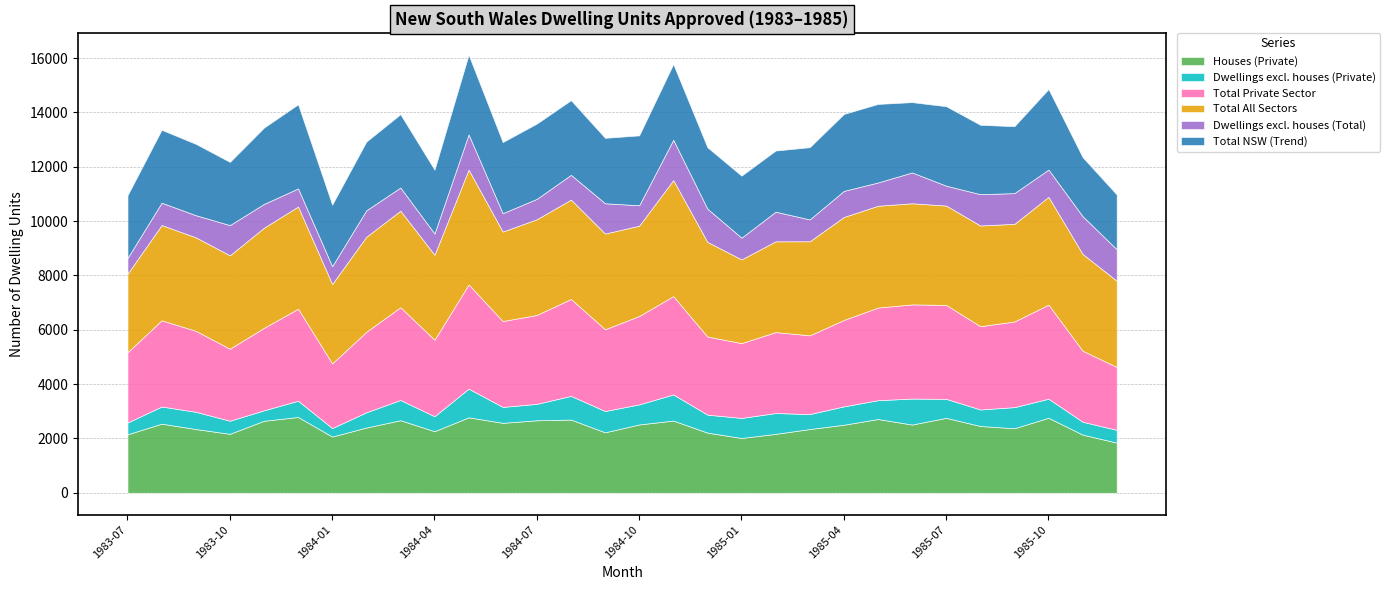

The value of Total NSW (Trend) at 1984-12 is 831. True or false?

False